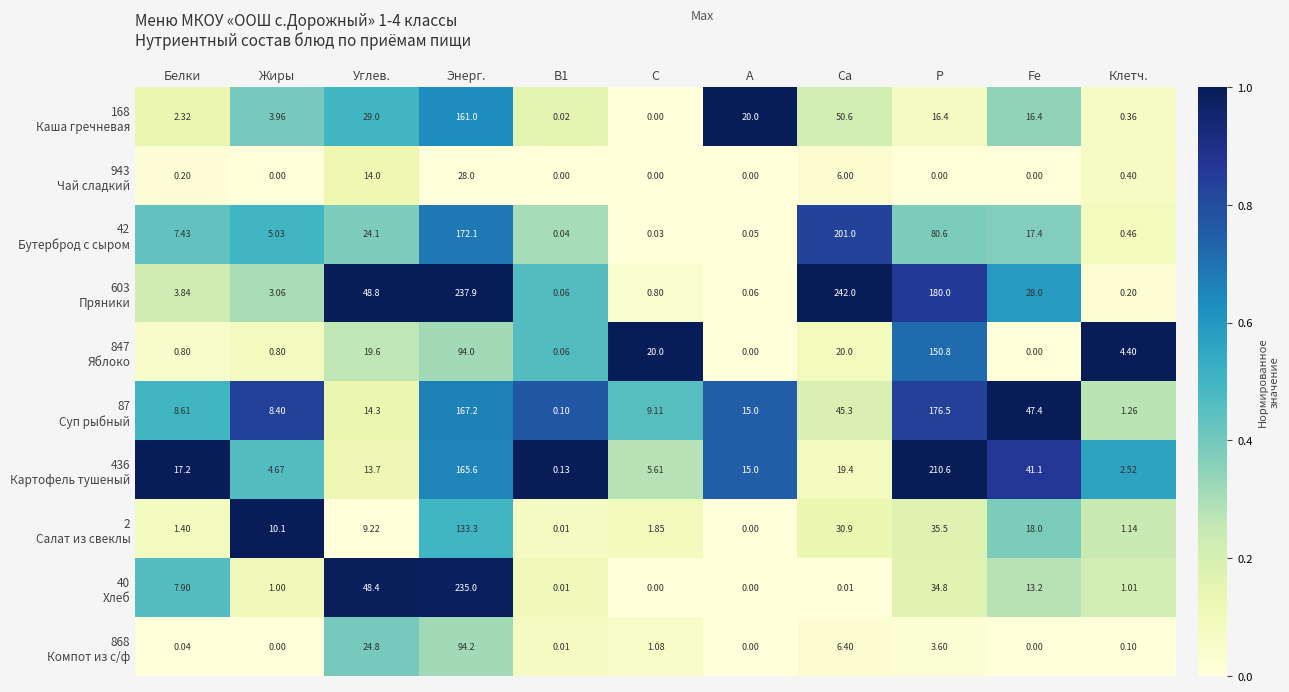

How many series are shown in this chart?

10